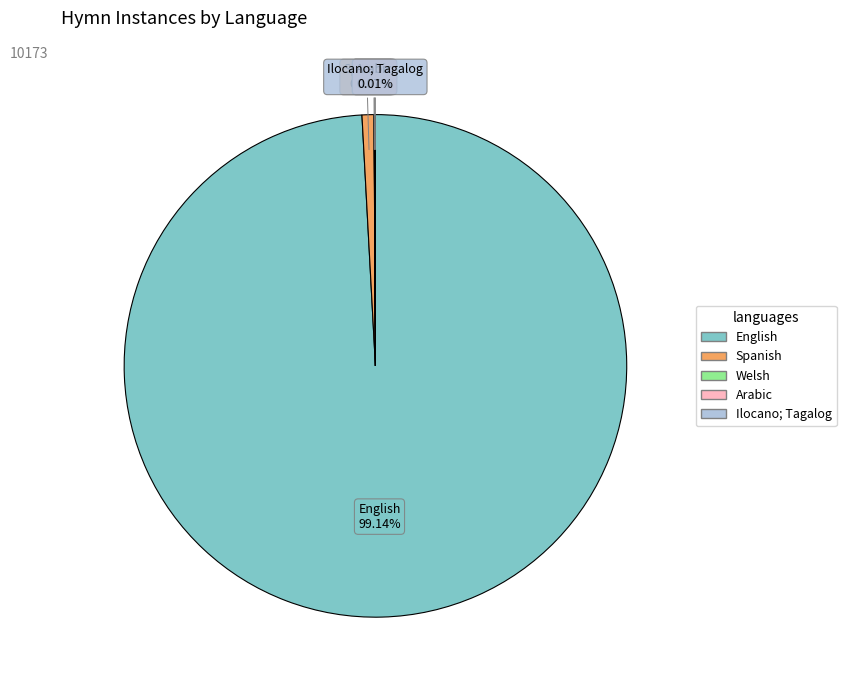

To the nearest percent, what is the difference between the largest and smallest slice percentages?

99%